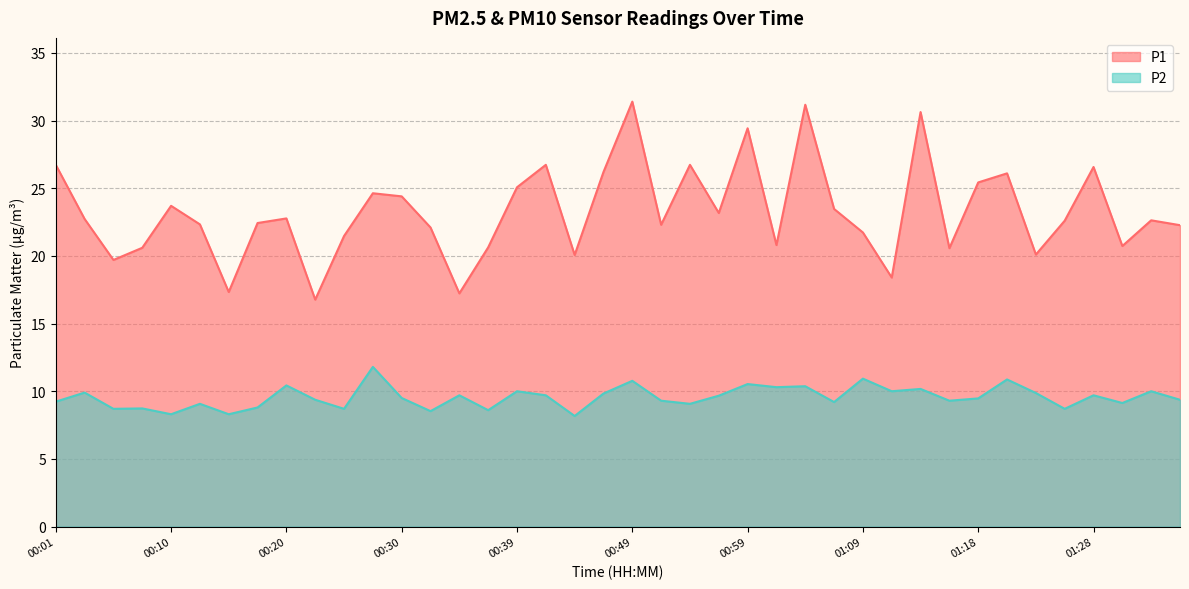

What is the difference between the highest and lowest values at 01:01?

10.5